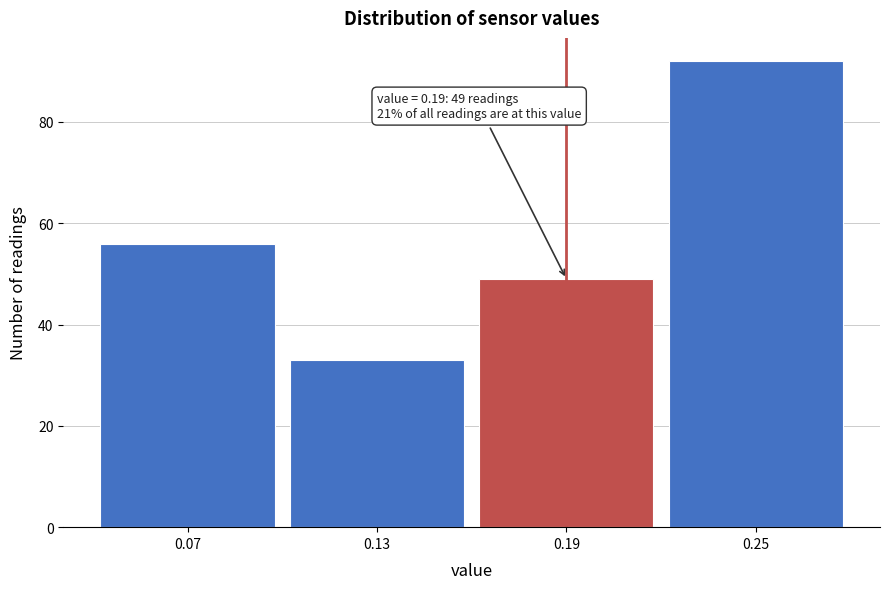

Over which range of the x-axis is the bar tallest?

0.22 to 0.28